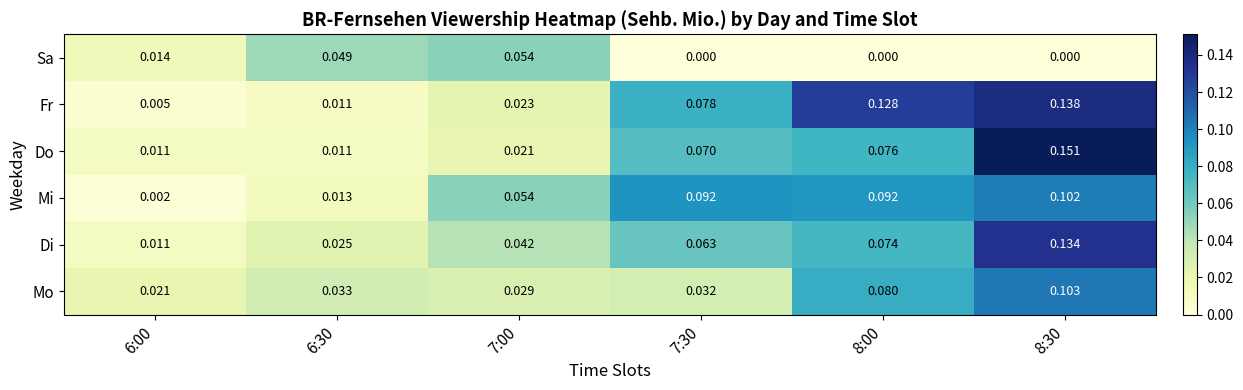

Which series has the largest range (max minus min)?

Do